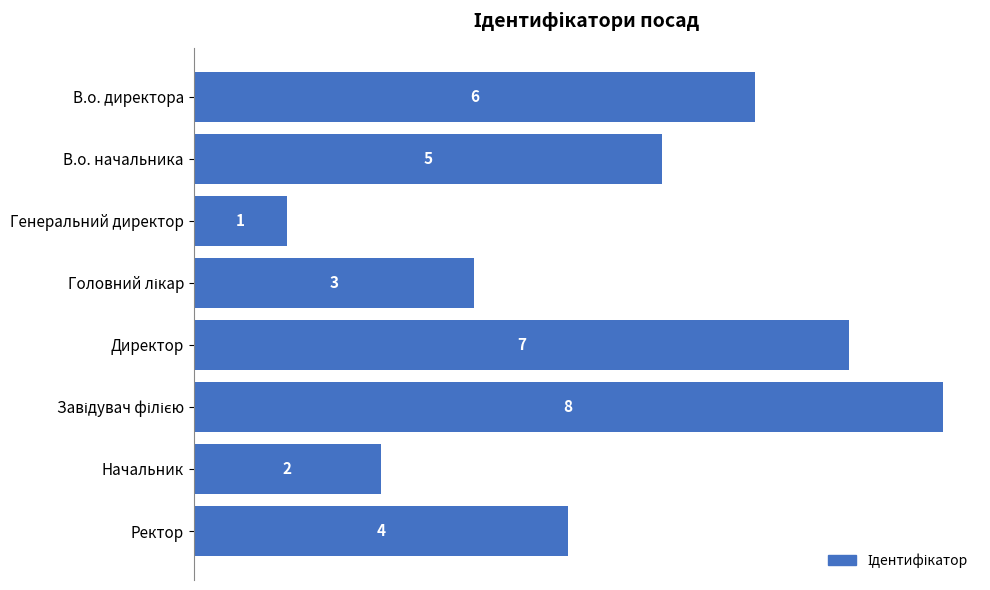

Approximately how many times larger is the value at Директор compared to Начальник?

3.5